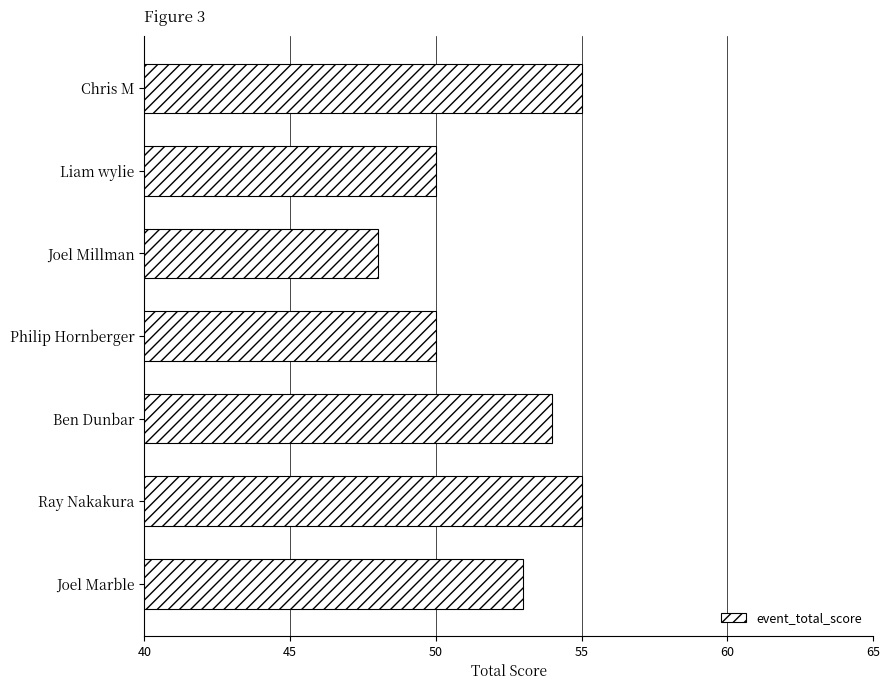

What is the label of the 2nd bar from the bottom?

Ray Nakakura